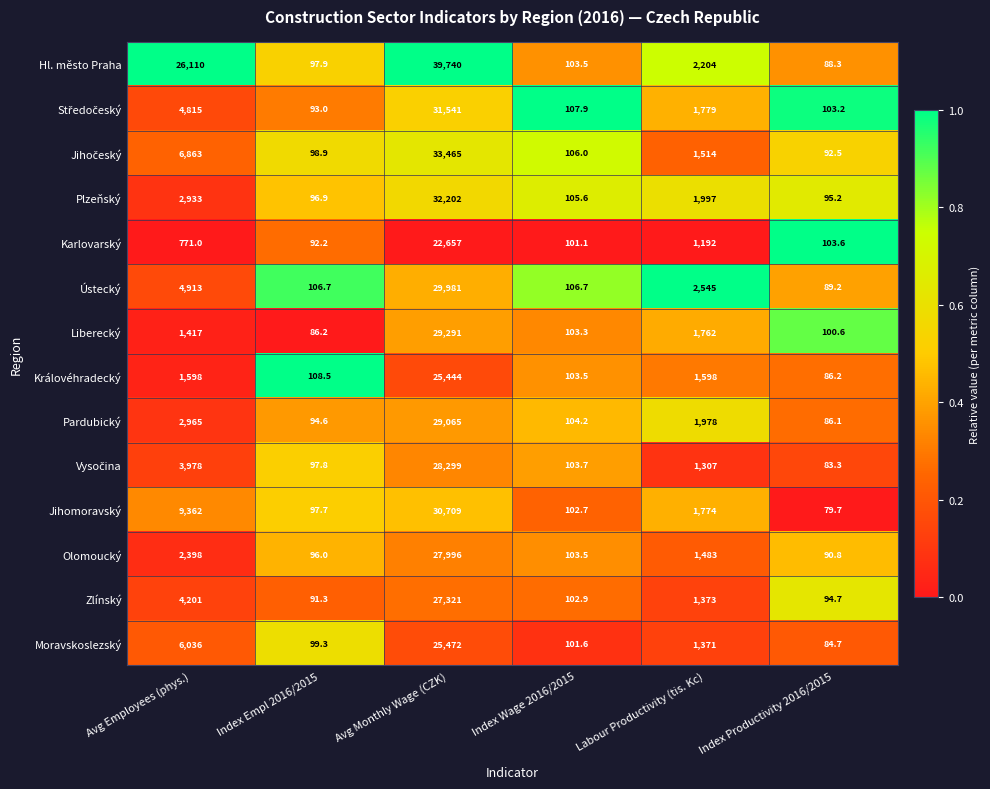

What is the difference between the highest and lowest values at Index Wage 2016/2015?

6.8